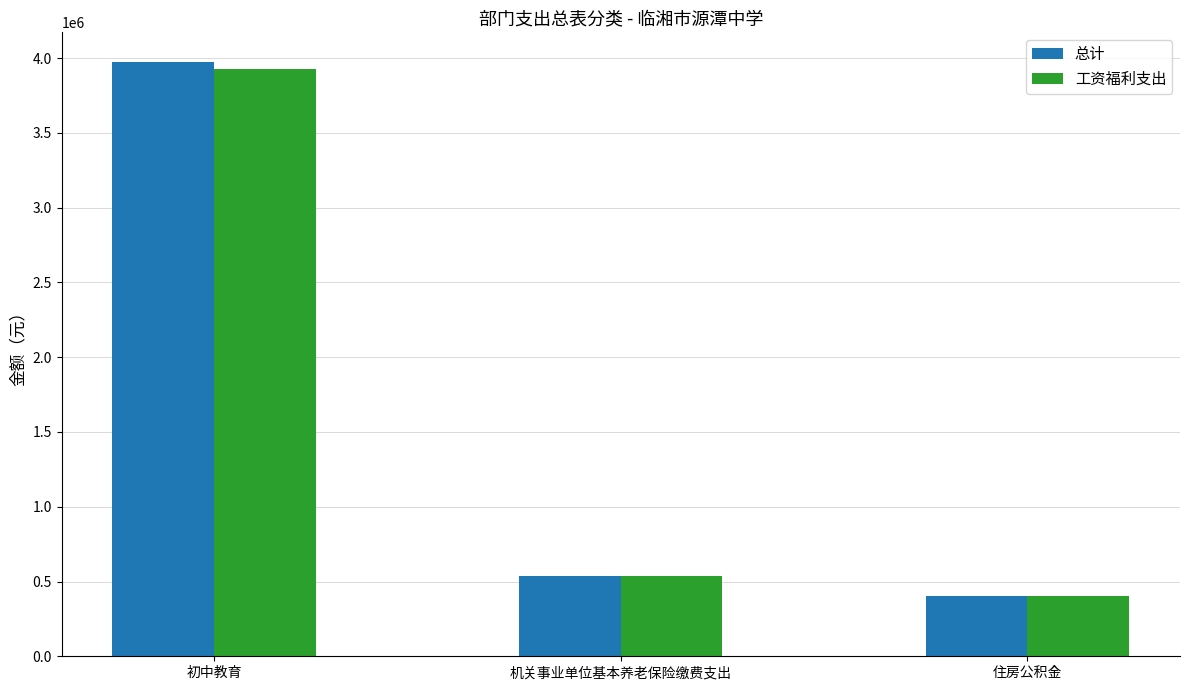

Rank the categories by 总计 value from lowest to highest.

住房公积金, 机关事业单位基本养老保险缴费支出, 初中教育